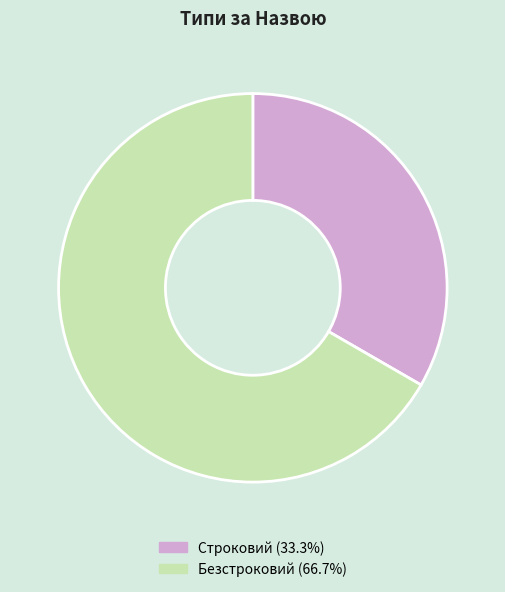

Which category accounts for the majority?

Безстроковий